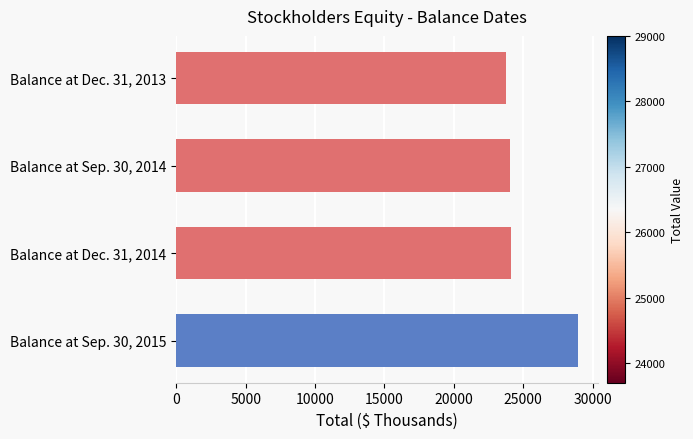

What is the greatest value displayed?

28954